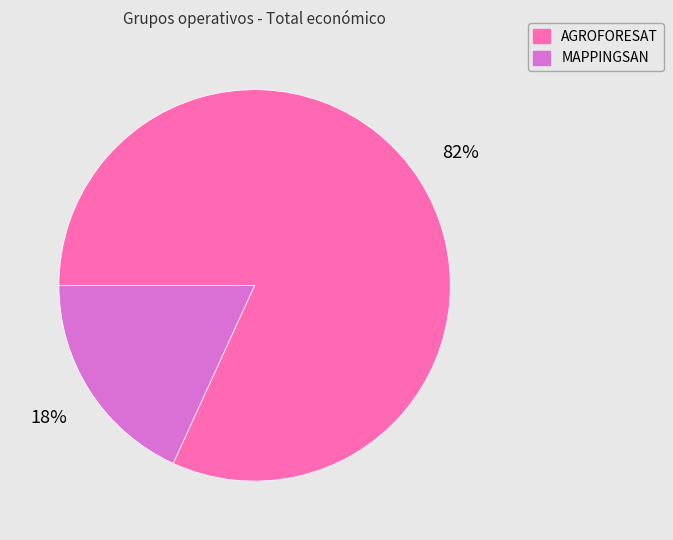

To the nearest percent, what is the combined percentage of AGROFORESAT and MAPPINGSAN?

100%